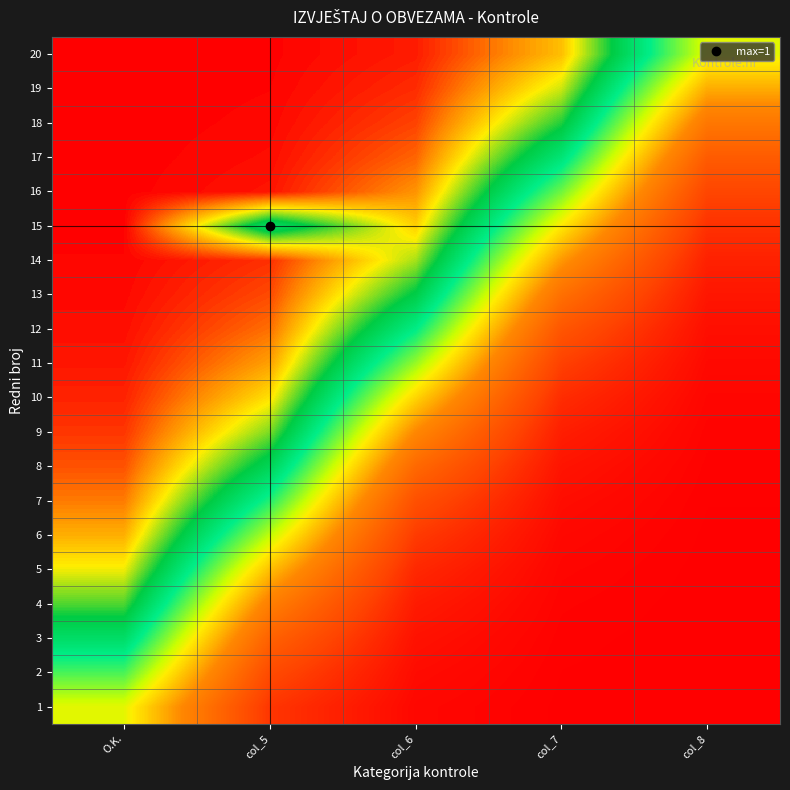

At col_8, list the series in order from smallest to largest.

1, 2, 3, 4, 5, 6, 7, 8, 9, 10, 11, 12, 13, 14, 15, 16, 17, 18, 19, 20